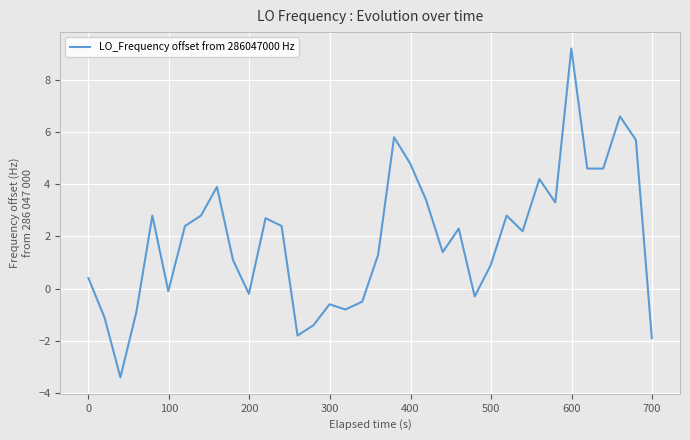

What is the difference between the second highest and minimum values?

10.0